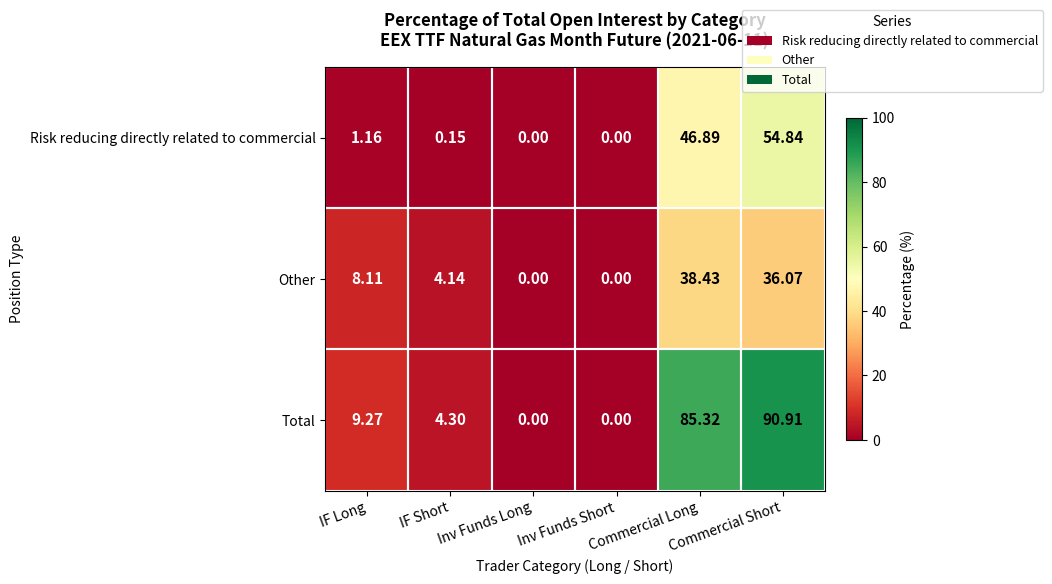

At which category is the sum across all series the highest?

Commercial Short